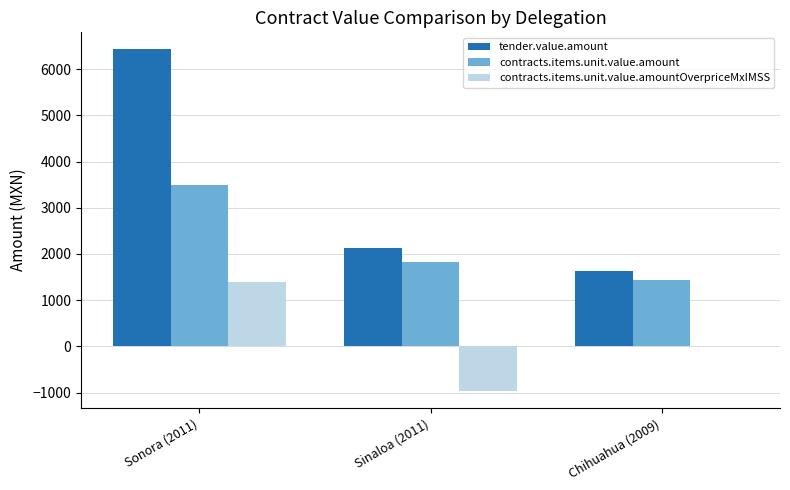

Between Sonora (2011) and Sinaloa (2011), which series saw the biggest shift?

tender.value.amount